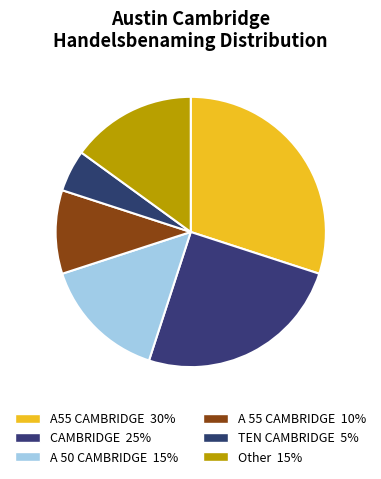

Which category has the biggest portion of the pie?

A55 CAMBRIDGE